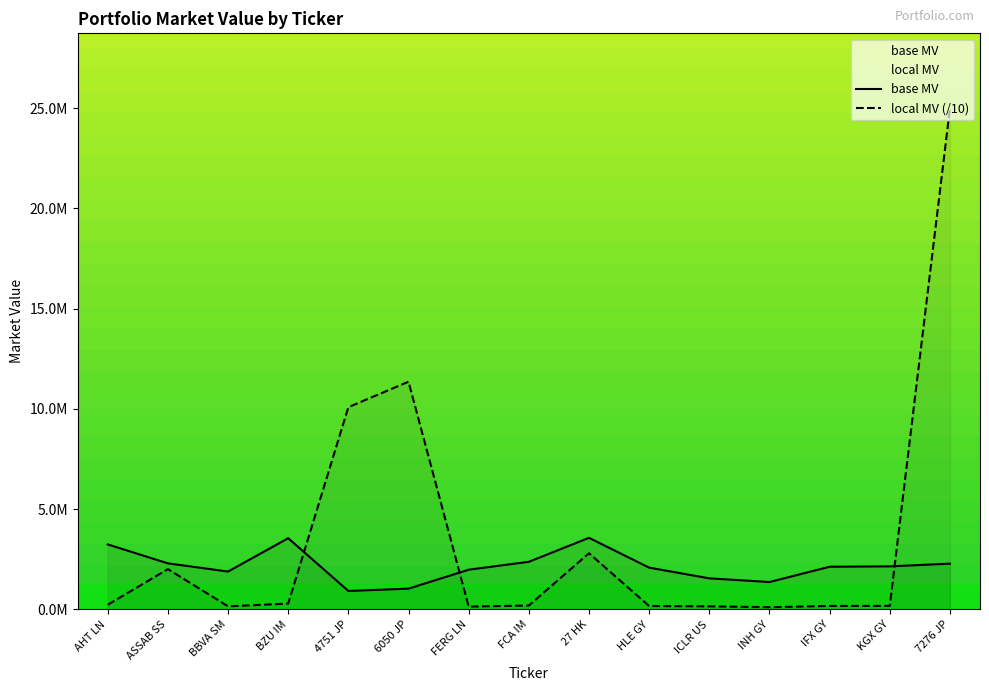

At which category does local MV reach its first local peak?

ASSAB SS